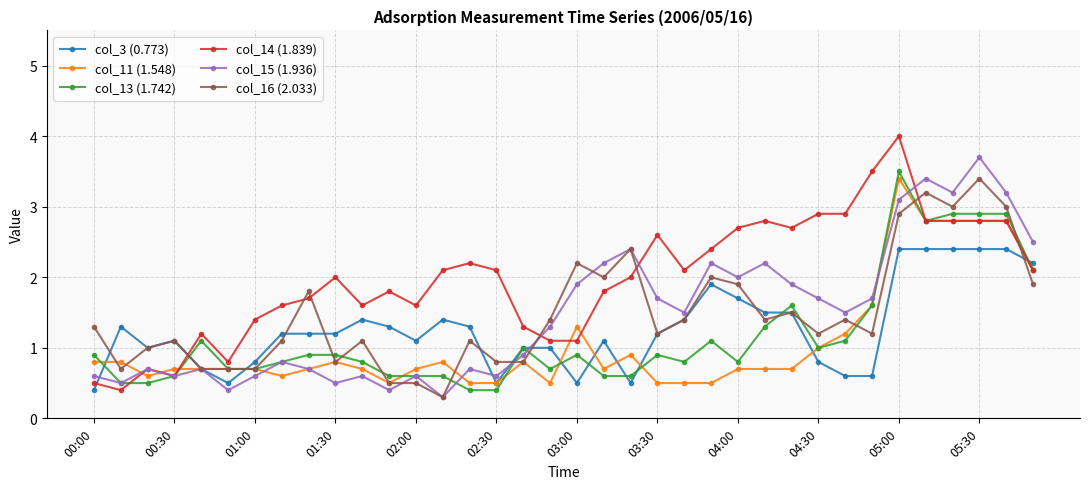

At how many categories does at least one series exceed 3?

6